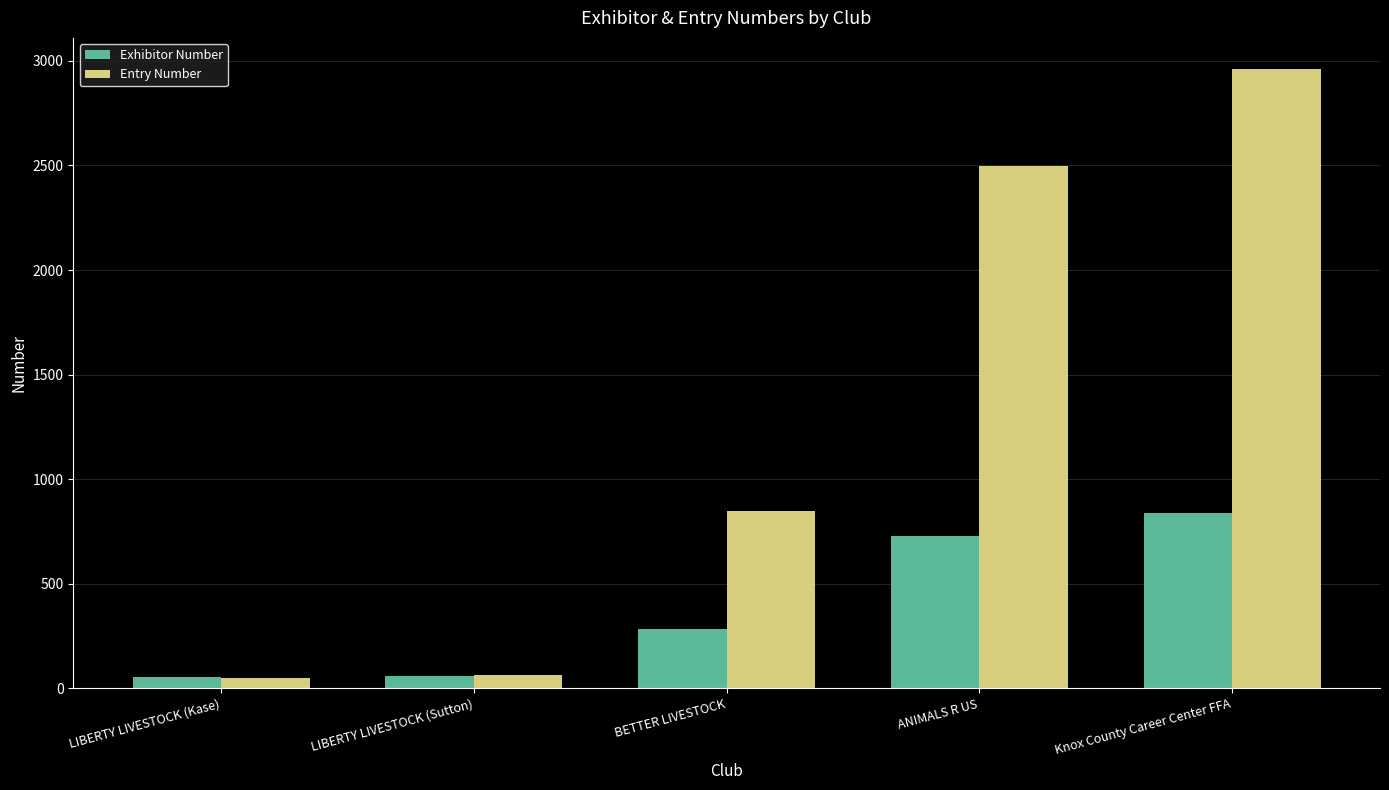

Is it true that Exhibitor Number equals 285 at BETTER LIVESTOCK?

True